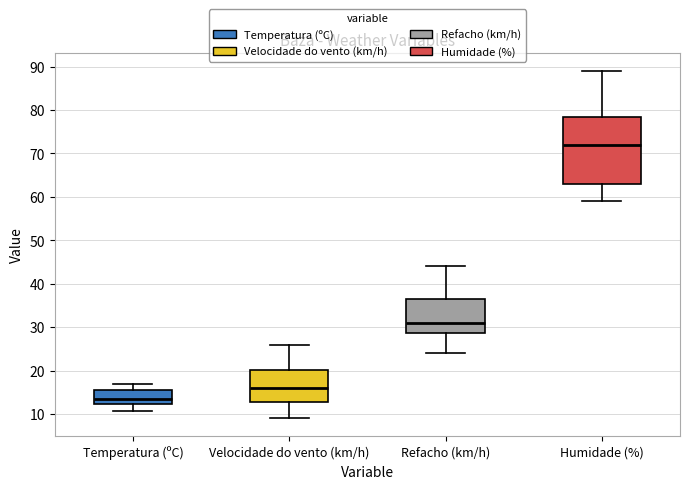

Which box's median line is the highest?

Humidade (%)